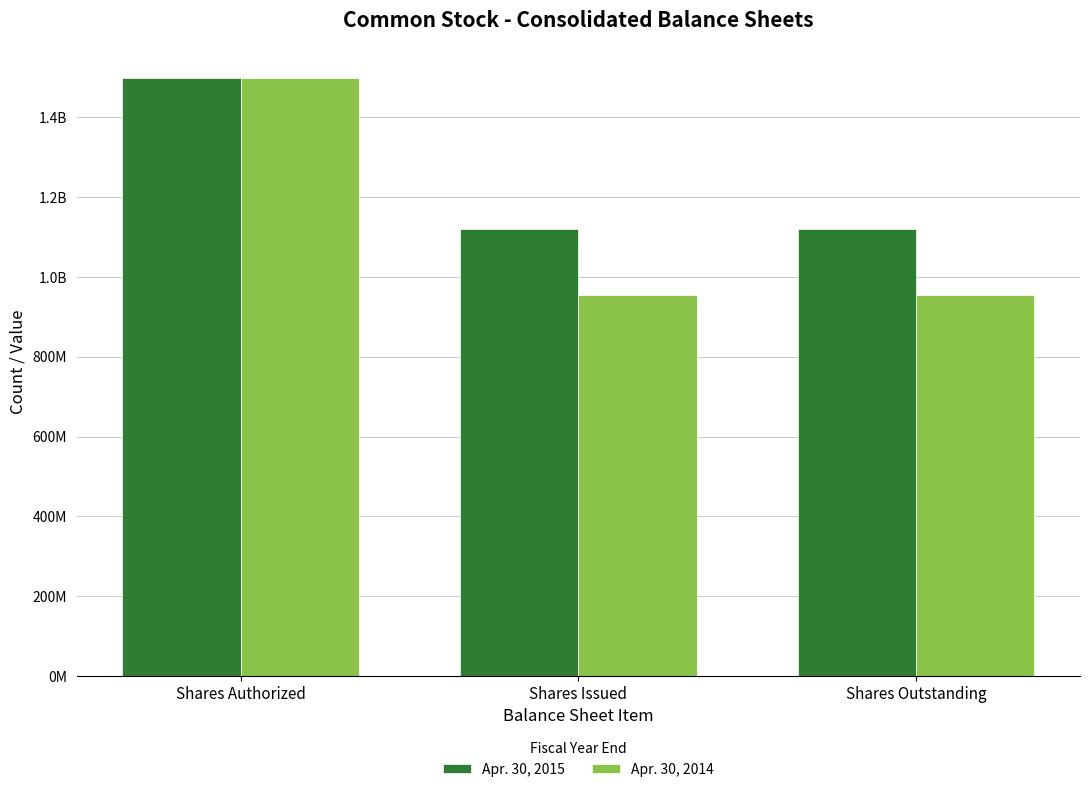

Which category has the highest value in the Apr. 30, 2015 series?

Shares Authorized